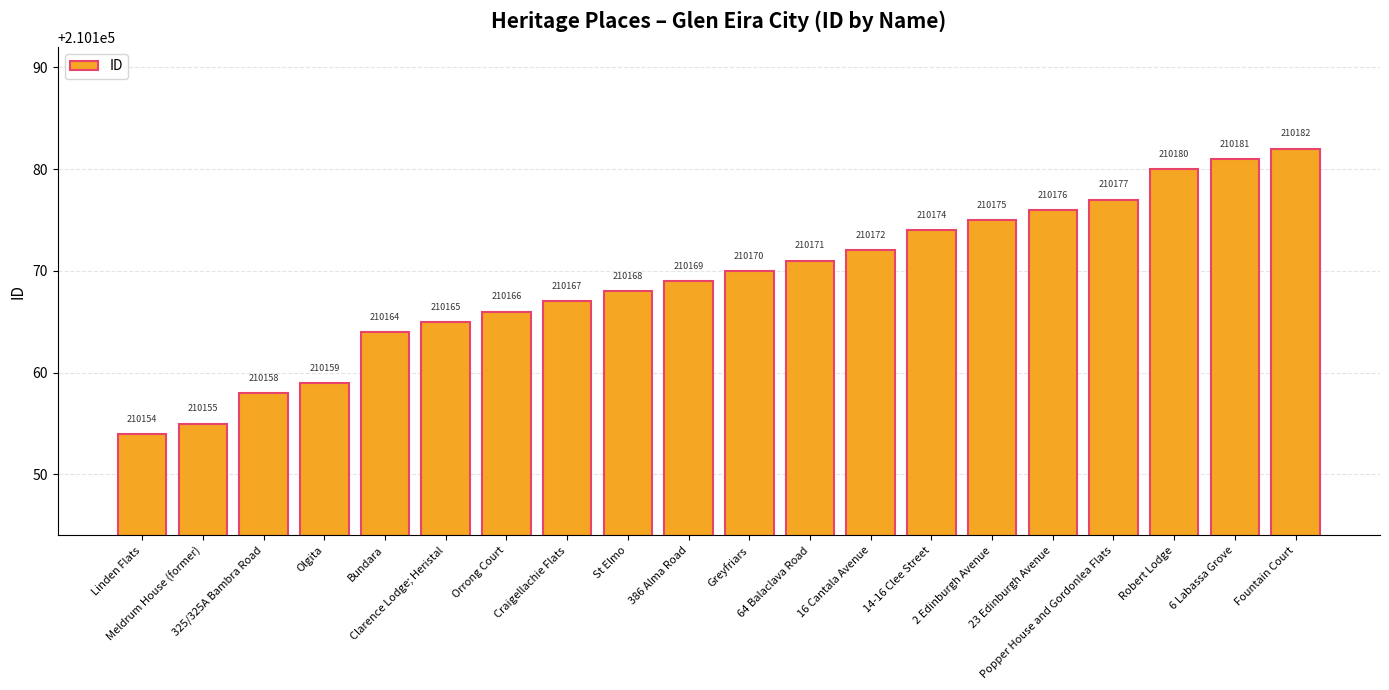

At which label is the value closest to 210168?

St Elmo